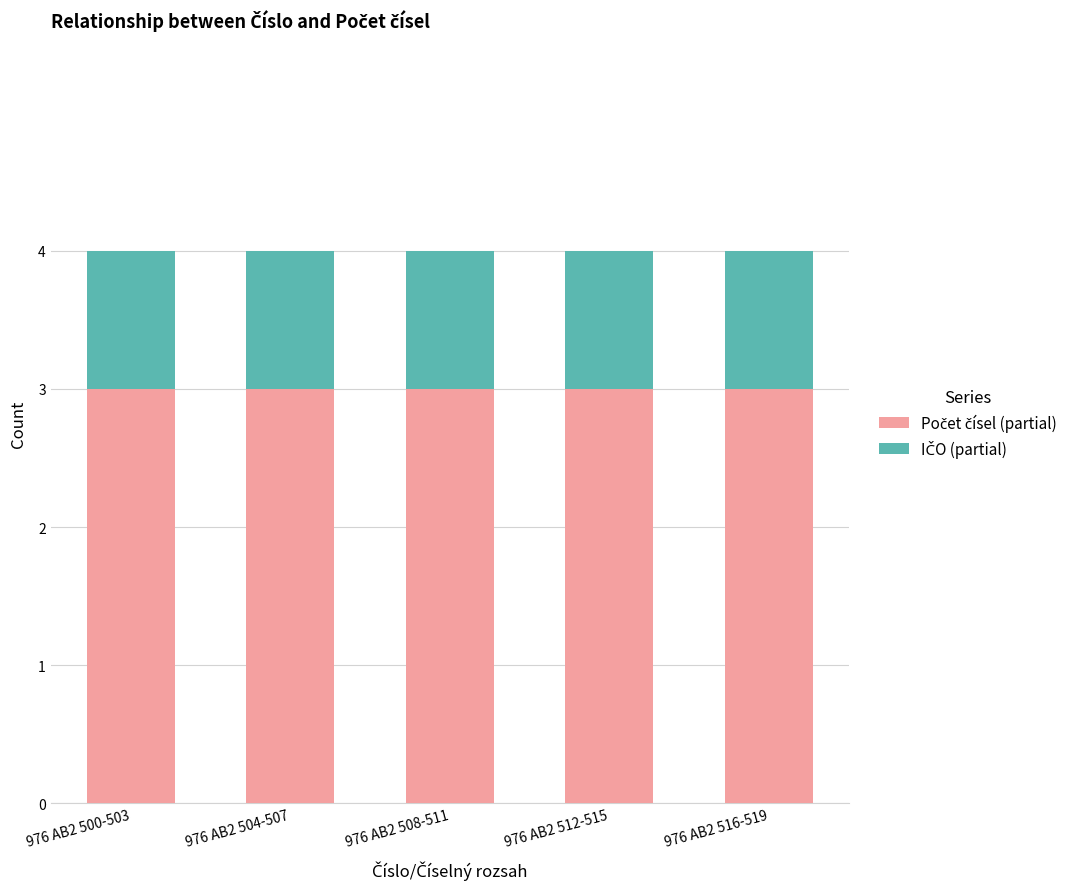

What is the total value across all series at 976 AB2 500-503?

4